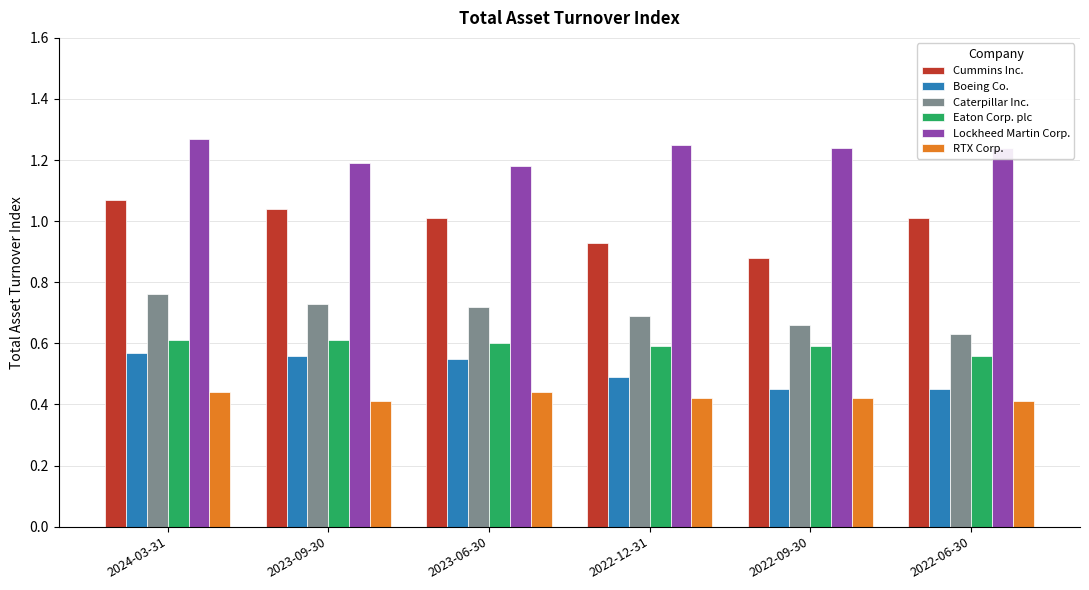

The Caterpillar Inc. series shows 0.7 at 2023-06-30. True or false?

True